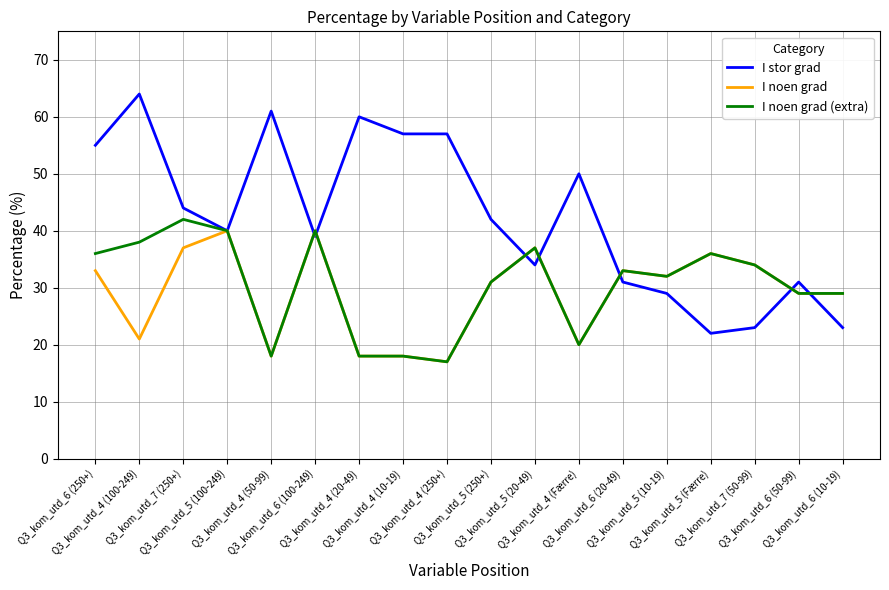

Where is the first local maximum for I noen grad (extra)?

Q3_kom_utd_7 (250+)